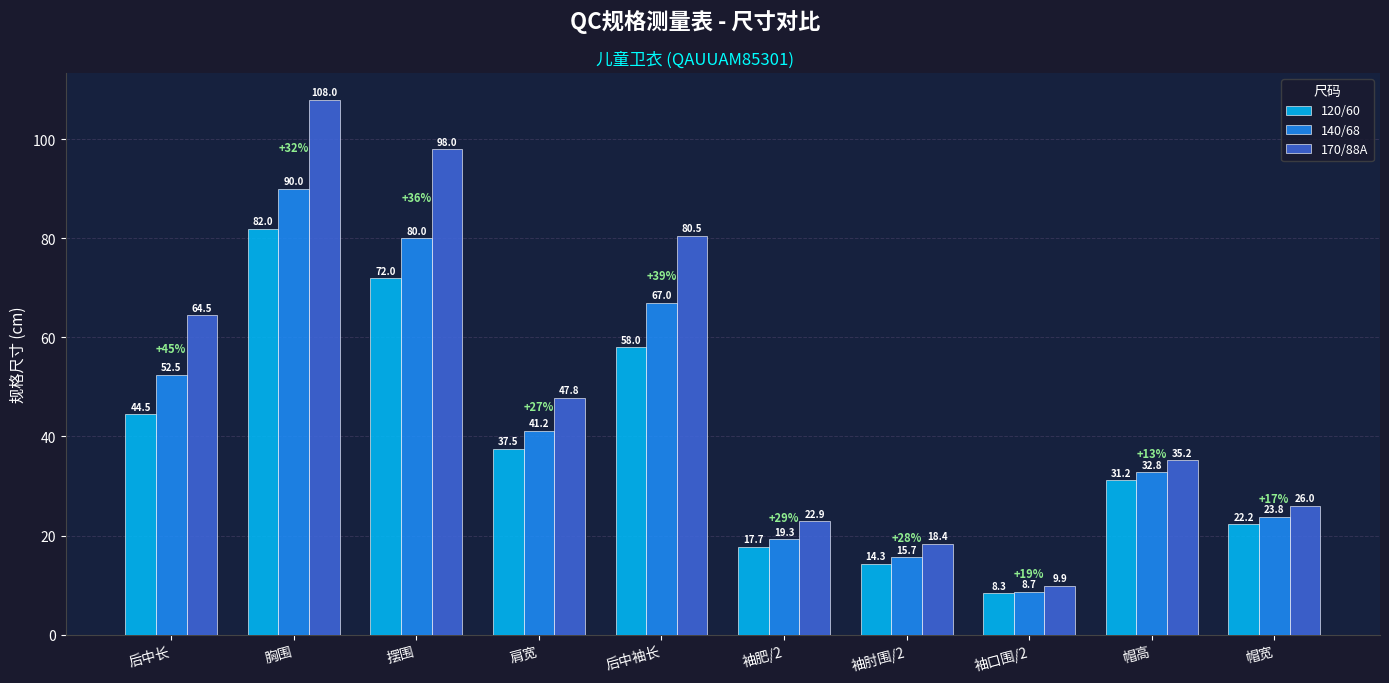

What value does the 170/88A series have at 肩宽?

47.8